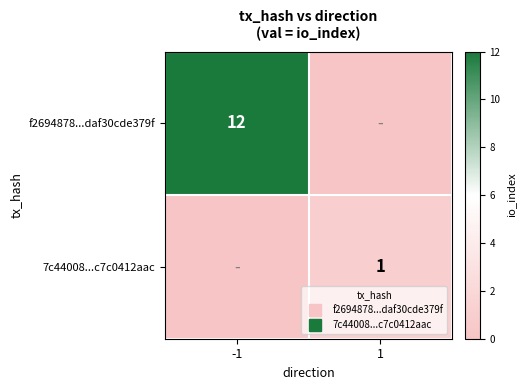

At which label is 7c44008...c7c0412aac closest to 0?

-1